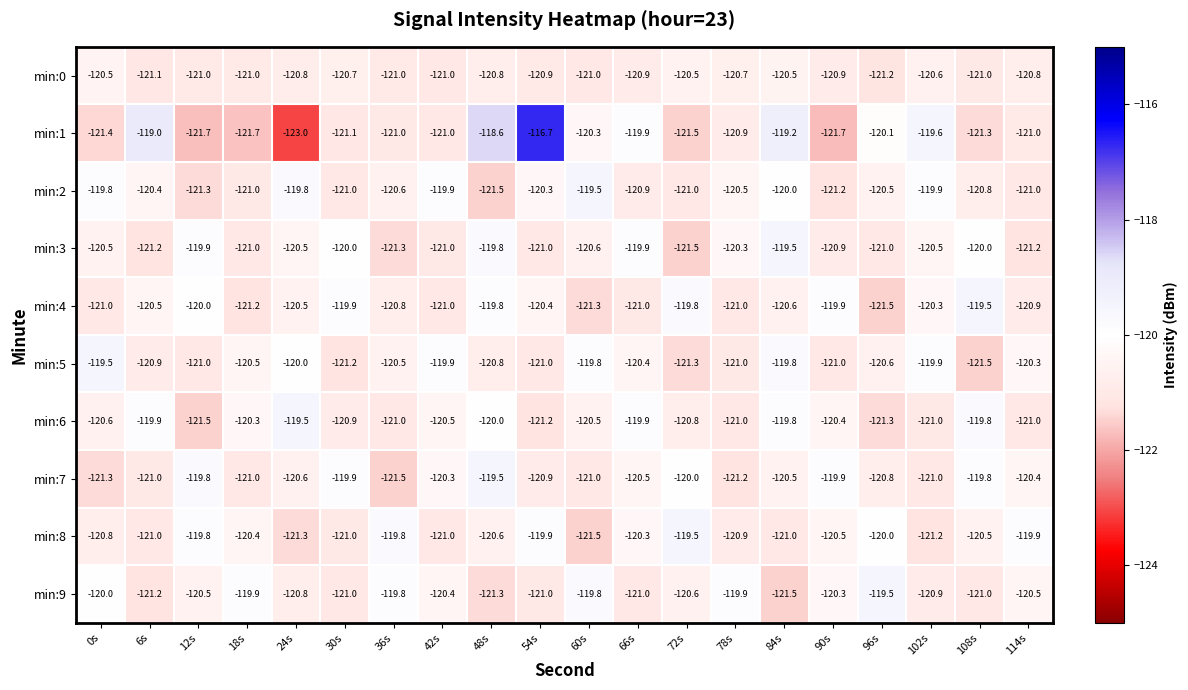

What is the difference between the highest and lowest values at 48s?

2.9